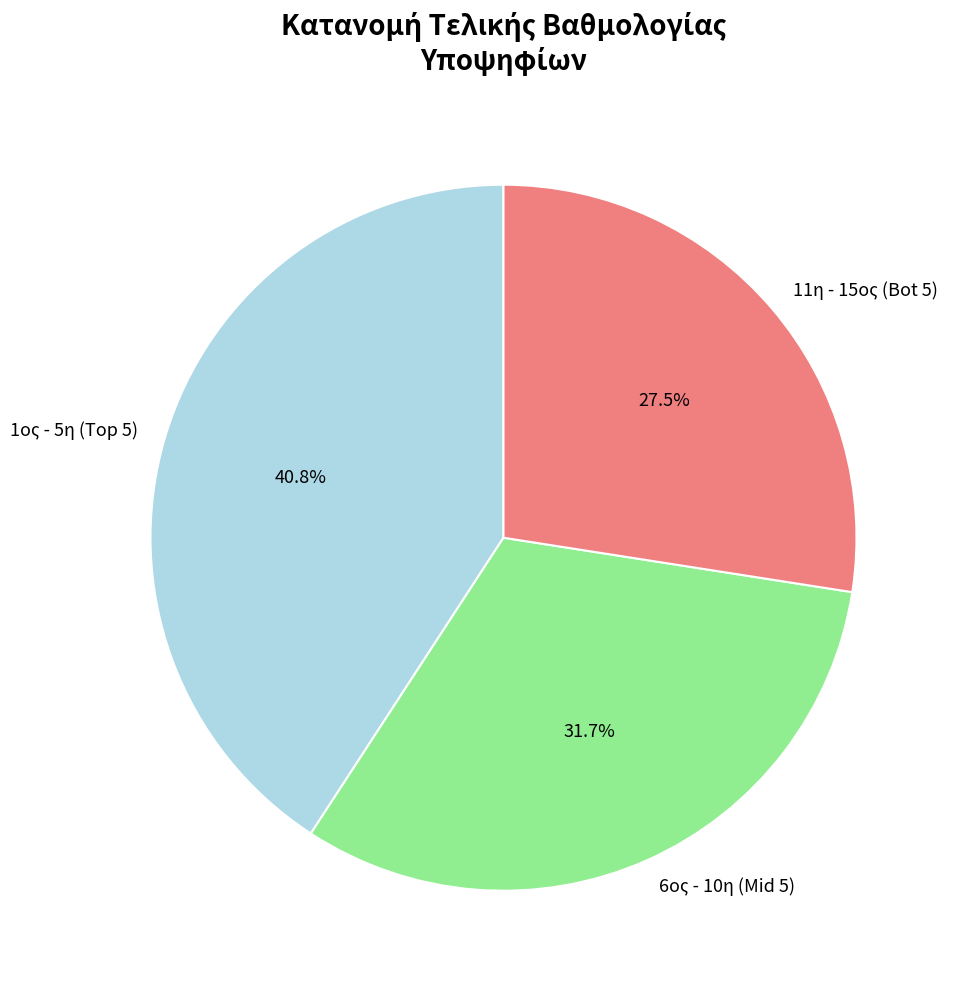

Rank the categories by value from lowest to highest.

11η - 15ος (Bot 5), 6ος - 10η (Mid 5), 1ος - 5η (Top 5)